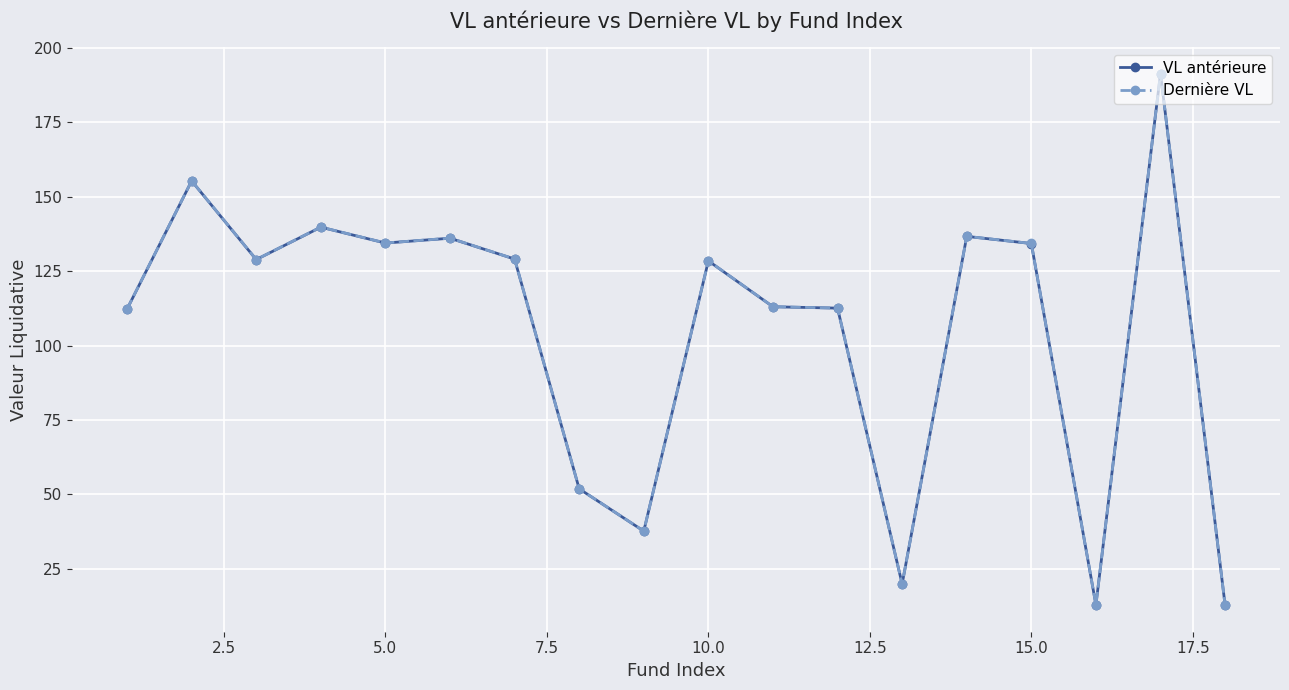

True or false: VL antérieure has more than 1 interior local peaks.

True